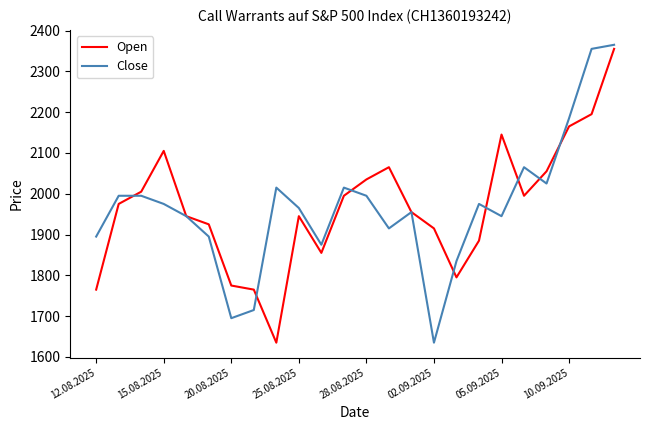

What is the minimum value shown in the chart?

1635